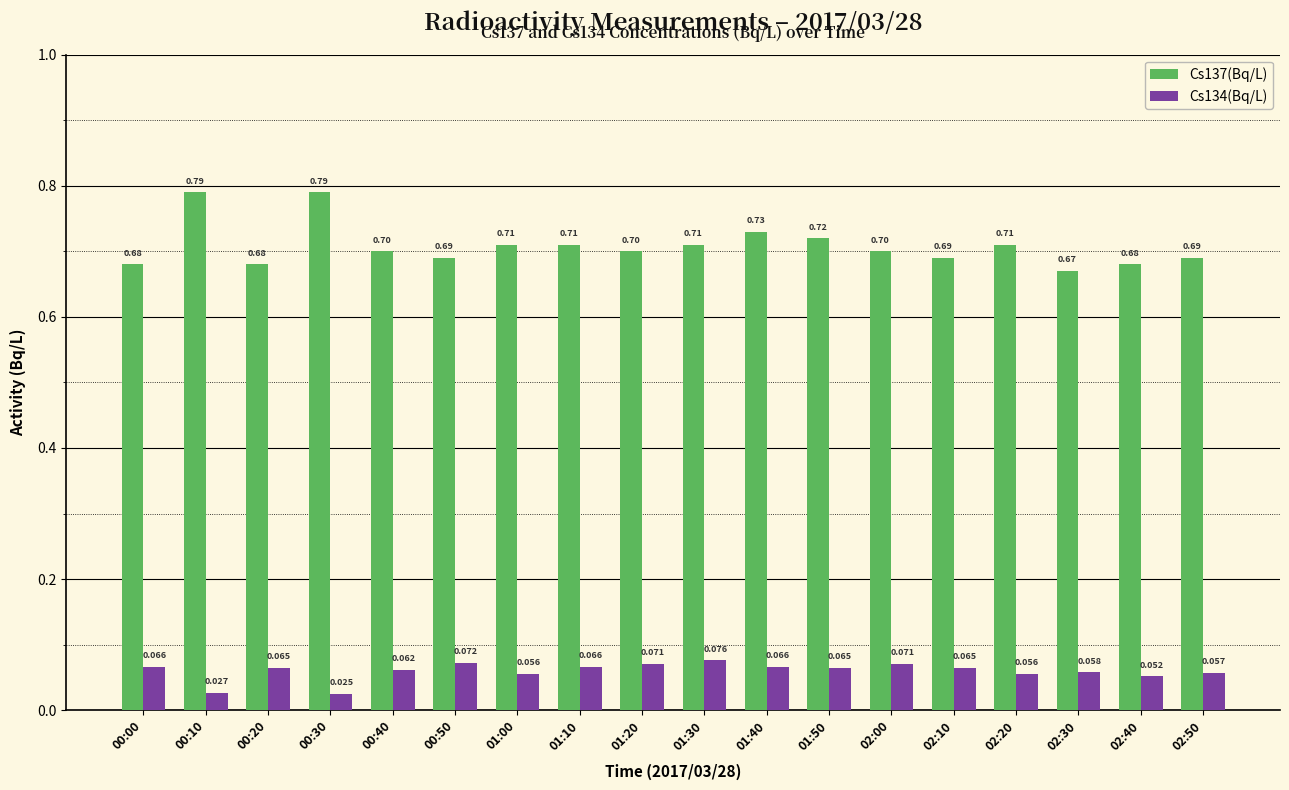

Is the value of Cs137(Bq/L) at 00:00 greater than the value of Cs134(Bq/L) at 01:00?

Yes